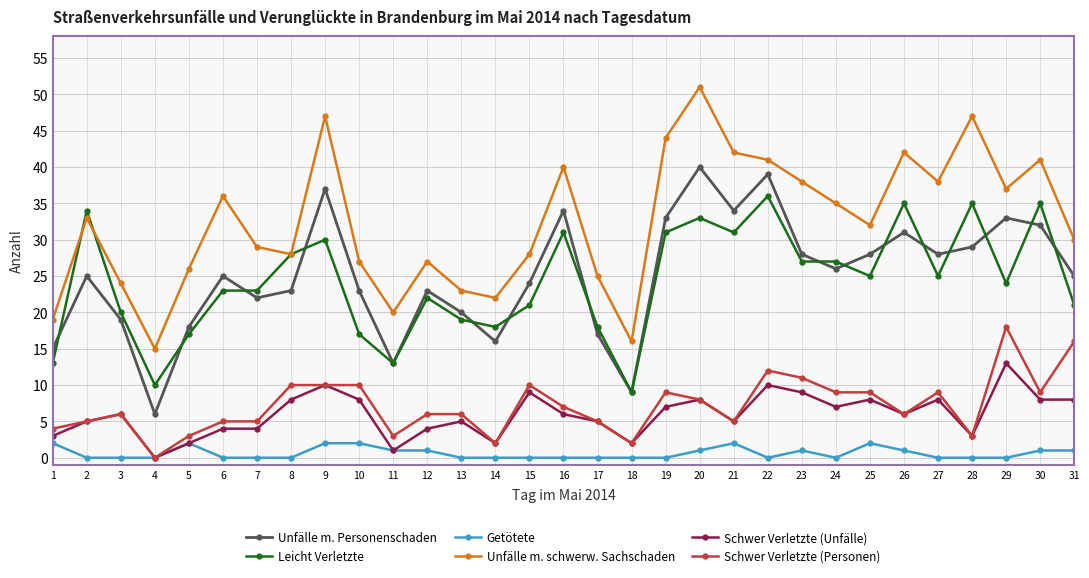

How many values in Schwer Verletzte (Personen) are above zero?

30